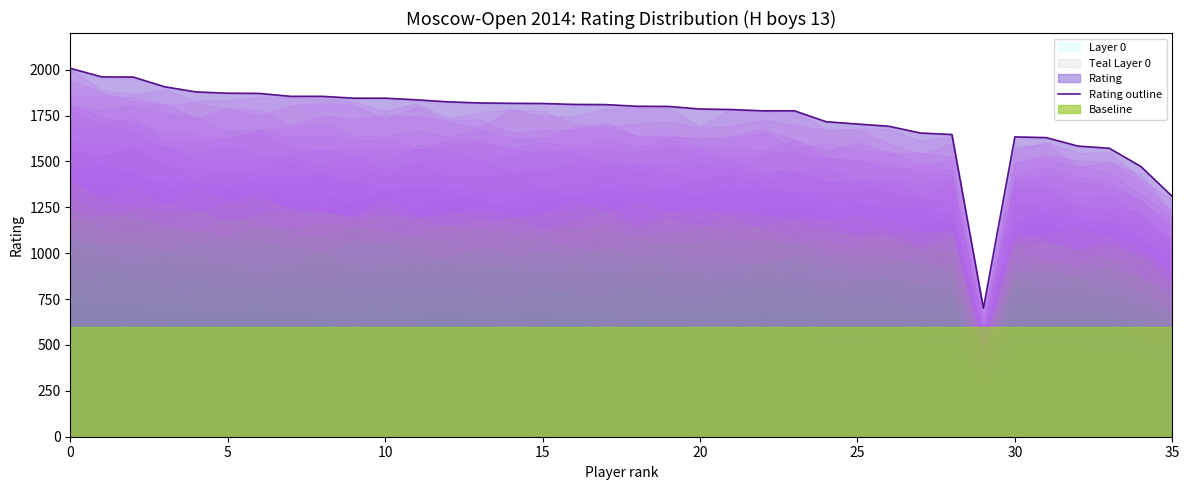

Approximately how many times larger is the value at 21 compared to 24?

1.0